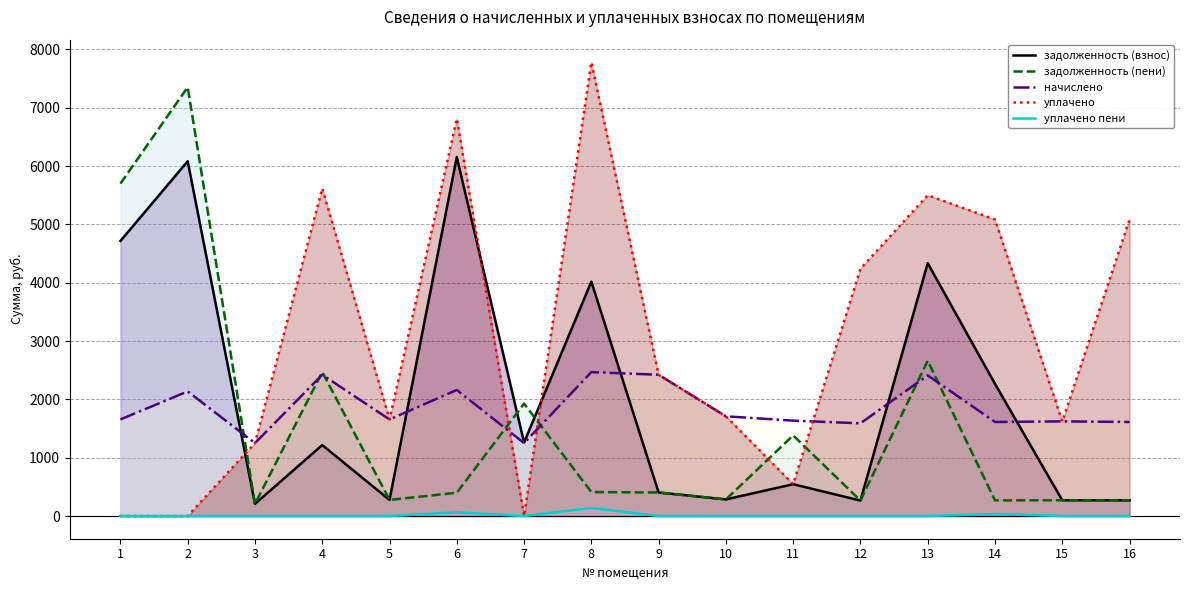

Which series has the largest total across all categories?

уплачено